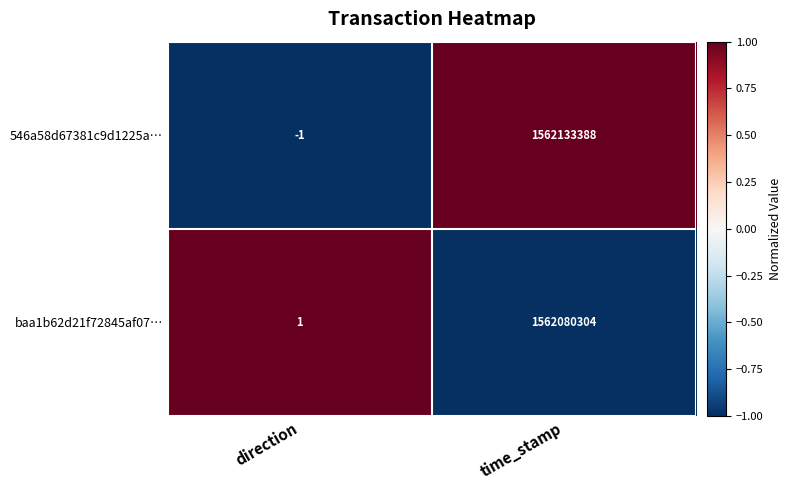

Reading left to right, list all the values displayed in this chart.

546a58d67381c9d1225a…: direction=-1	time_stamp=1562133388
baa1b62d21f72845af07…: direction=1	time_stamp=1562080304